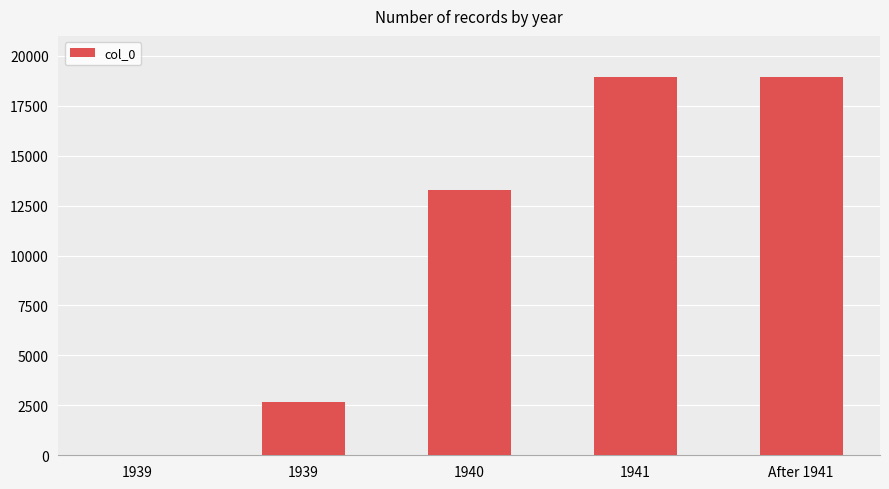

What is the minimum value shown in the chart?

1